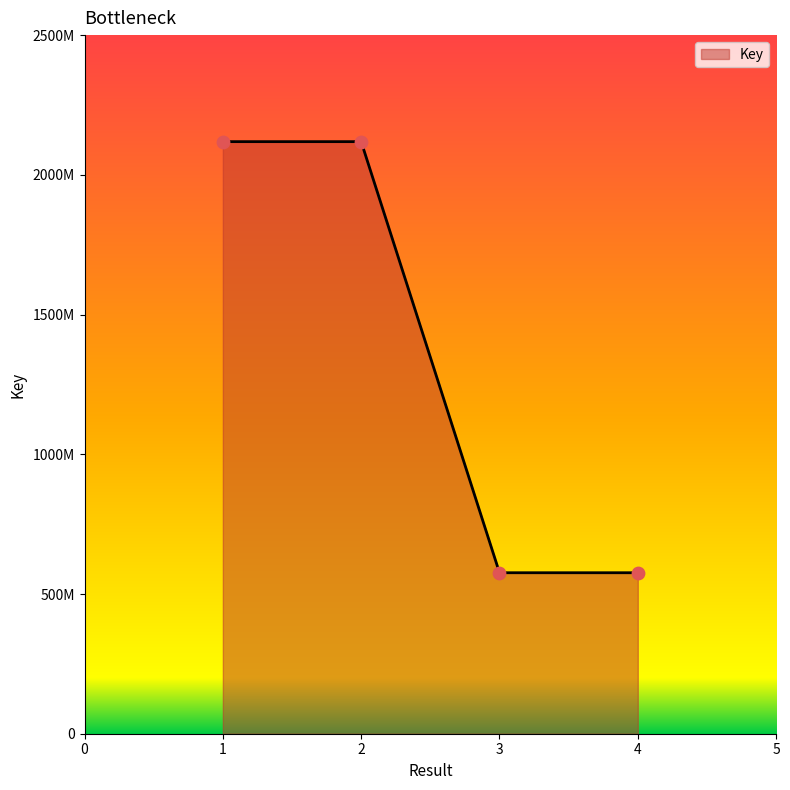

What is the change in value from 2 to 3?

-1542665491